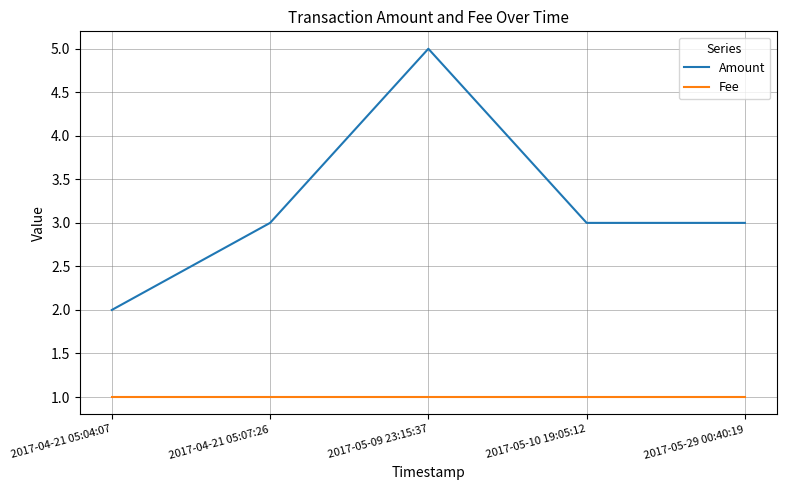

True or false: Fee and Amount intersect in this chart.

False